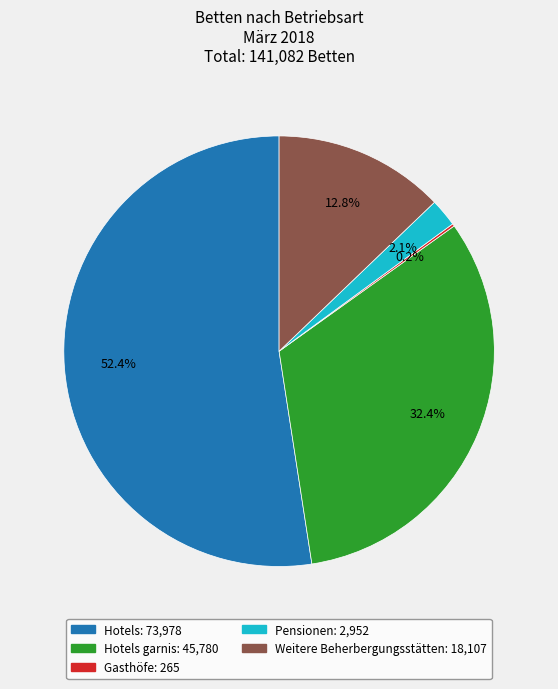

Does any single category account for the majority?

Yes